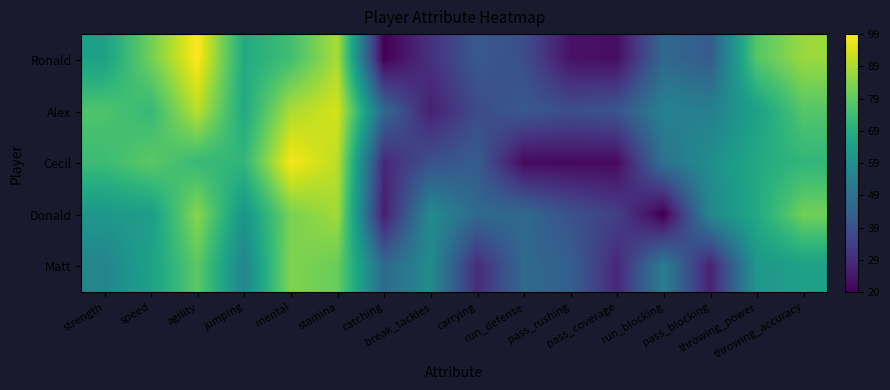

Reading left to right, what are all the values shown in this chart?

Ronald: strength=65	speed=82	agility=99	jumping=68	mental=75	stamina=89	catching=20	break_tackles=31	carrying=42	run_defense=39	pass_rushing=24	pass_coverage=23	run_blocking=47	pass_blocking=43	throwing_power=78	throwing_accuracy=87
Alex: strength=77	speed=73	agility=91	jumping=68	mental=89	stamina=94	catching=47	break_tackles=27	carrying=38	run_defense=42	pass_rushing=39	pass_coverage=41	run_blocking=55	pass_blocking=54	throwing_power=65	throwing_accuracy=78
Cecil: strength=74	speed=79	agility=73	jumping=72	mental=98	stamina=91	catching=29	break_tackles=40	carrying=43	run_defense=22	pass_rushing=22	pass_coverage=22	run_blocking=50	pass_blocking=59	throwing_power=68	throwing_accuracy=72
Donald: strength=62	speed=64	agility=85	jumping=61	mental=83	stamina=88	catching=26	break_tackles=58	carrying=47	run_defense=47	pass_rushing=40	pass_coverage=35	run_blocking=19	pass_blocking=57	throwing_power=68	throwing_accuracy=82
Matt: strength=56	speed=65	agility=79	jumping=56	mental=84	stamina=81	catching=47	break_tackles=58	carrying=30	run_defense=47	pass_rushing=44	pass_coverage=29	run_blocking=54	pass_blocking=27	throwing_power=62	throwing_accuracy=65